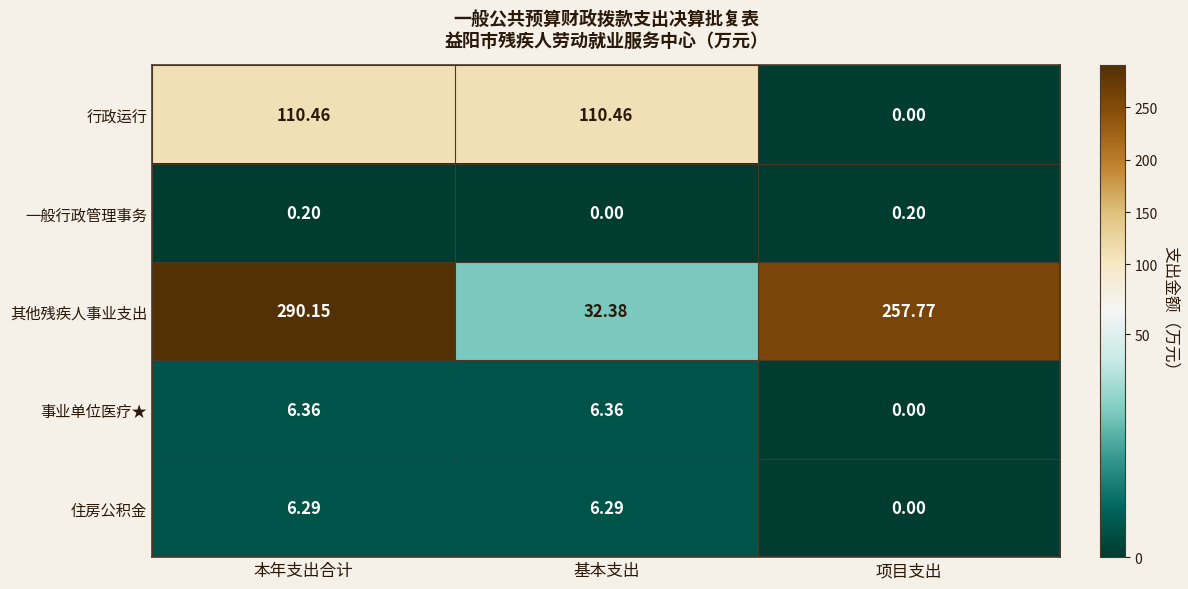

Where does the 行政运行 series first go above 110?

本年支出合计